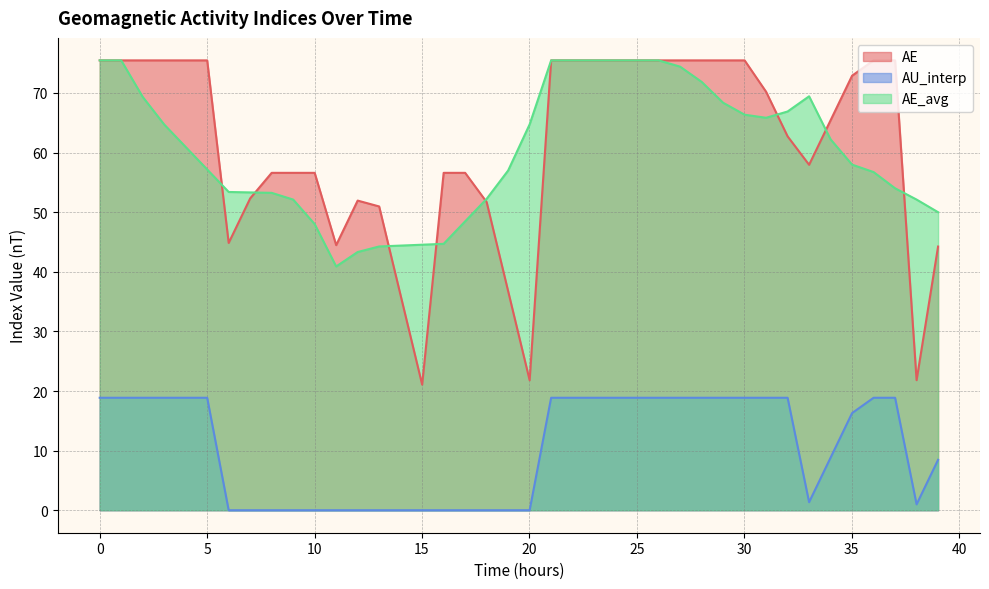

Count the number of categories in the chart.

40